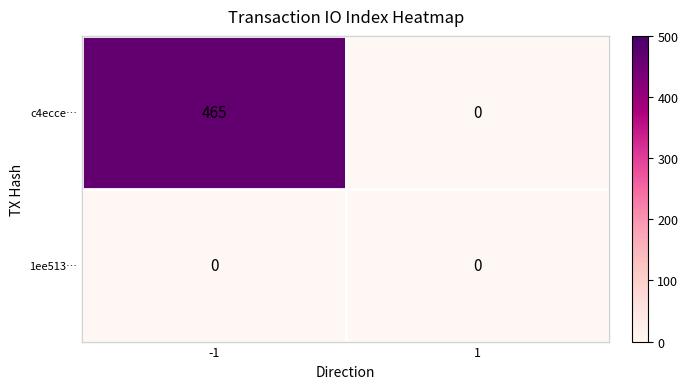

Read the c4ecce… value at -1, to the nearest 50.

450